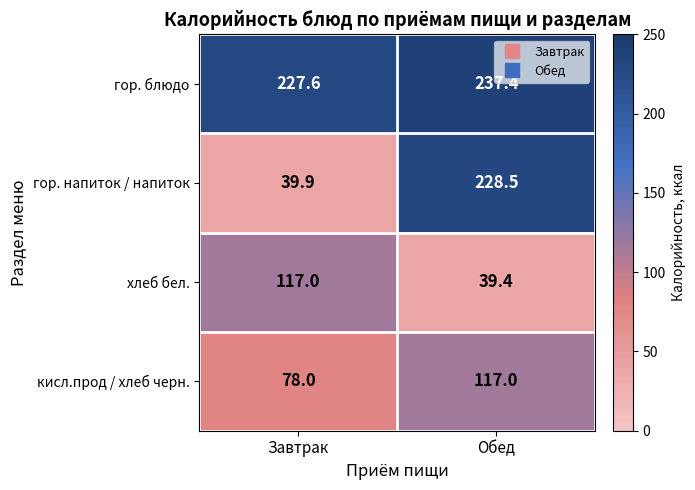

The гор. блюдо series shows 356.6 at Завтрак. True or false?

False